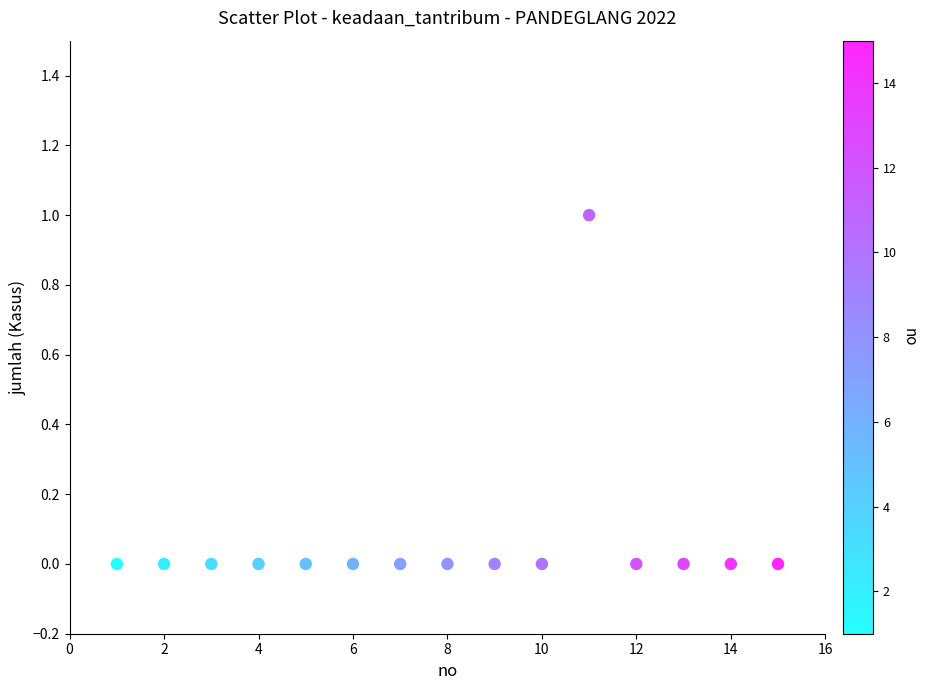

Count the number of points in this scatter plot.

15